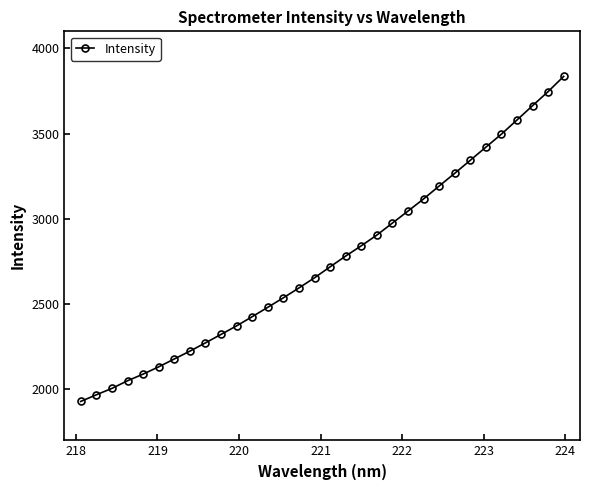

Reading left to right, transcribe all the data shown in this chart.

1928.4	1967.3	2004.9	2049.6	2088.7	2131.4	2177.5	2223.5	2272.1	2321.8	2372.0	2425.8	2480.9	2536.5	2594.5	2654.1	2718.5	2781.6	2841.8	2904.8	2975.2	3045.5	3116.9	3192.4	3267.0	3343.5	3420.4	3496.9	3580.0	3663.8	3746.5	3835.7